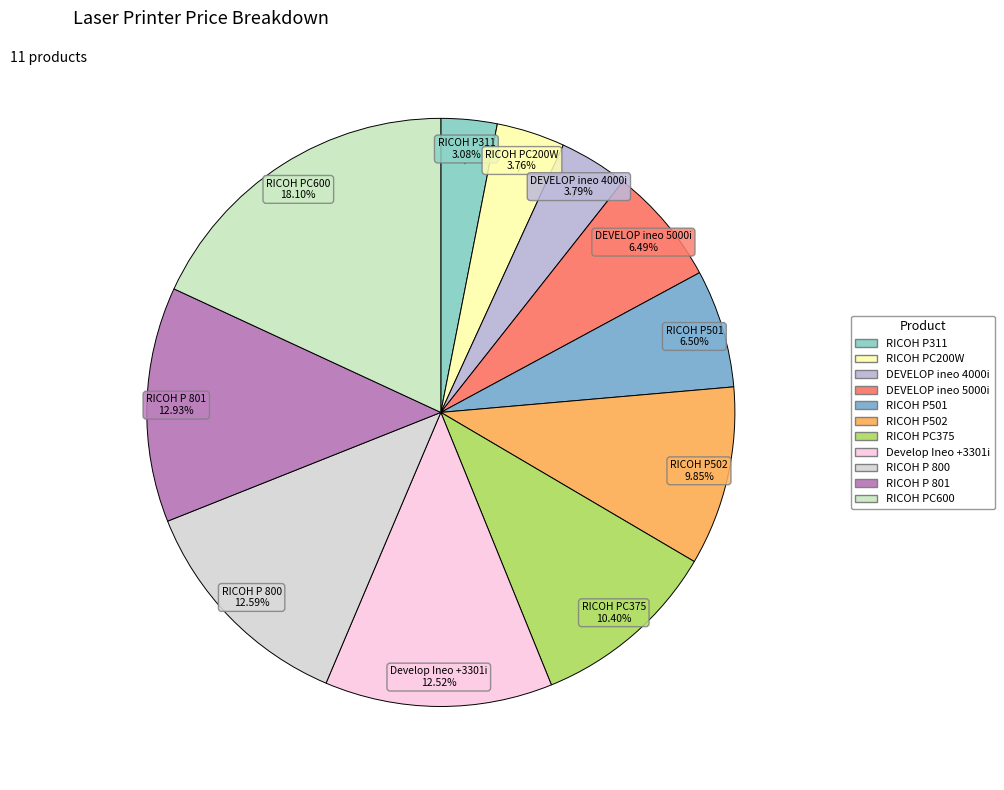

Which category has the smallest portion of the pie?

RICOH P311